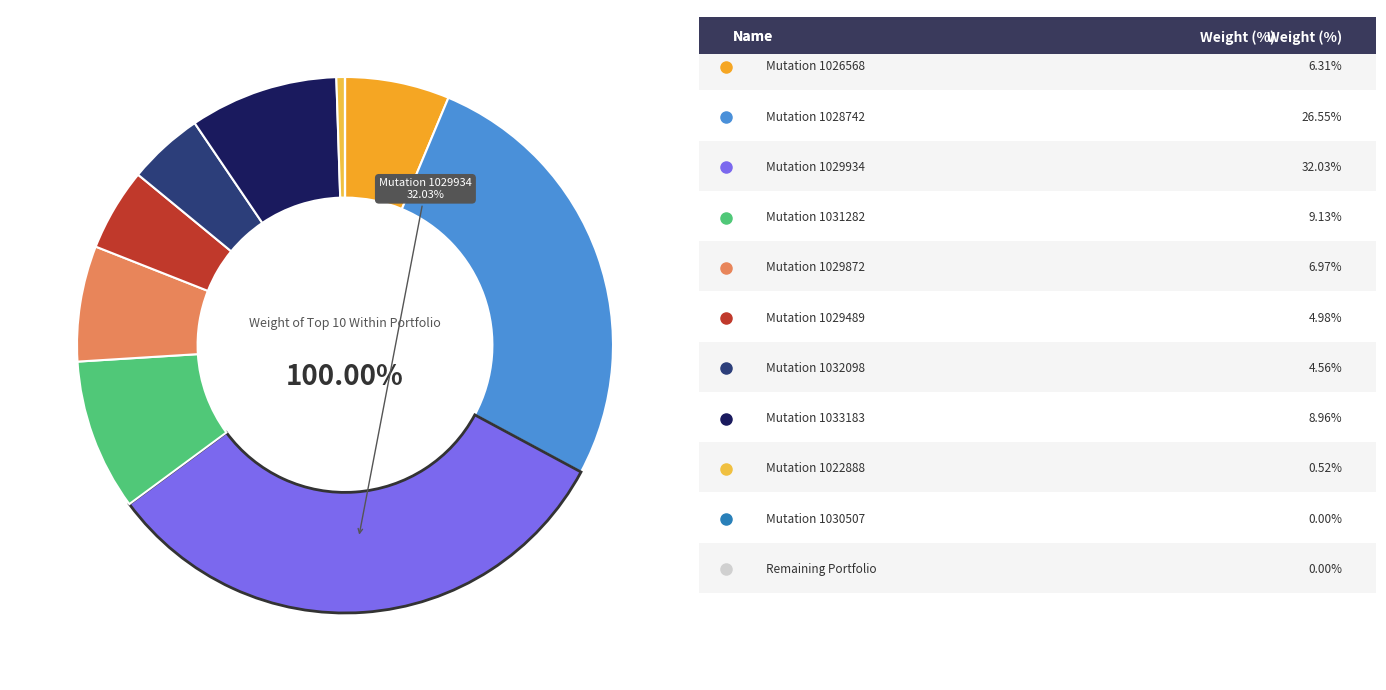

Combined, do 2020-1028742 and 2020-1029872 account for over 50%?

No